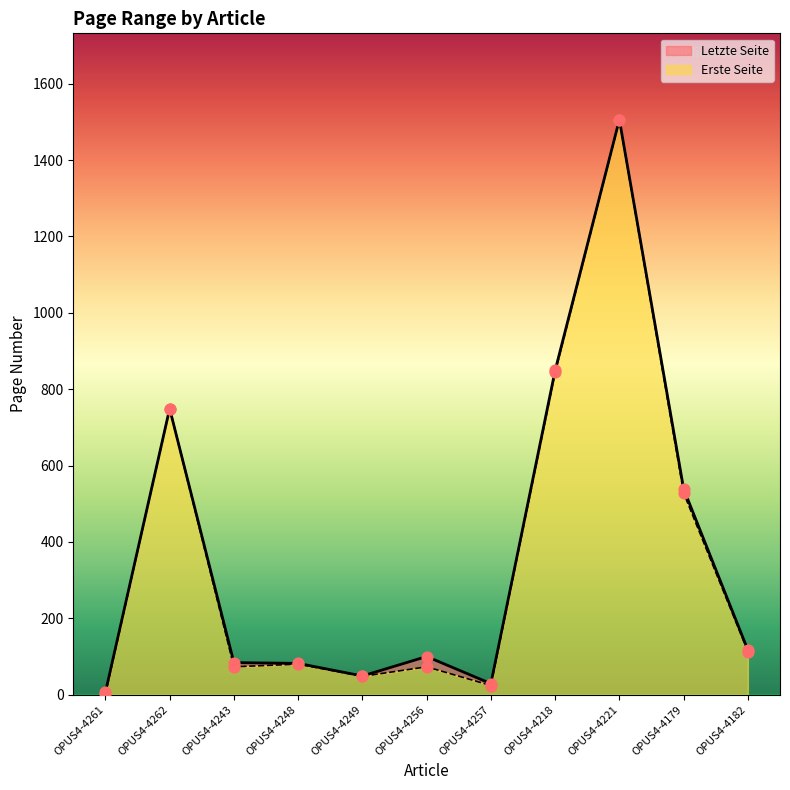

At which category is the sum across all series the highest?

OPUS4-4221